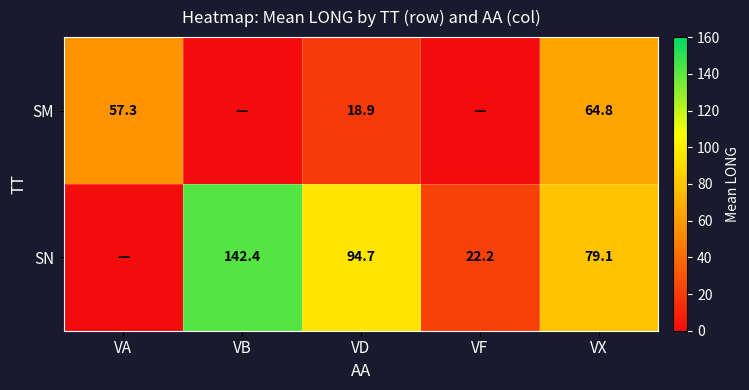

How many series are shown in this chart?

2